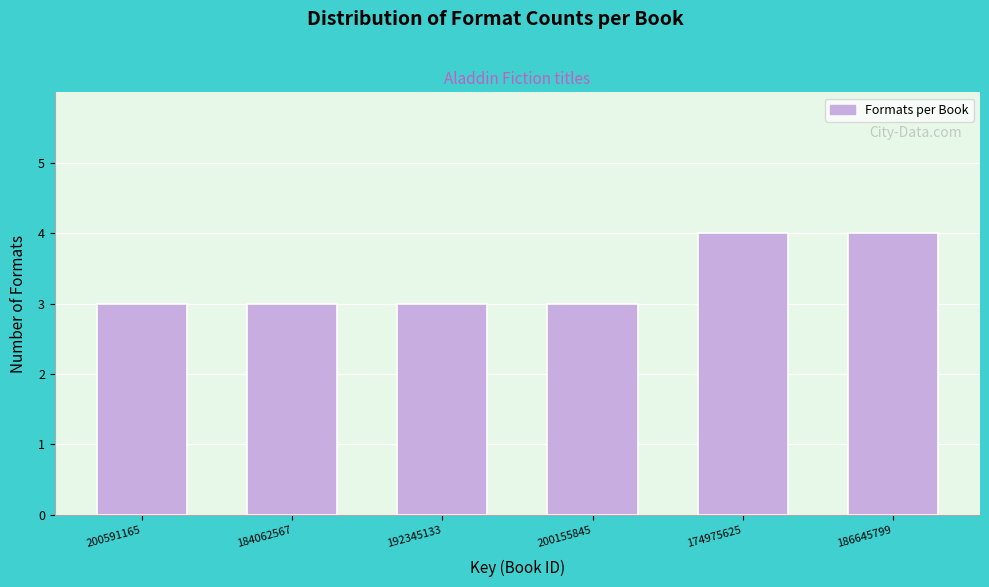

Reading right to left, list all the values displayed in this chart.

186645799=4	174975625=4	200155845=3	192345133=3	184062567=3	200591165=3